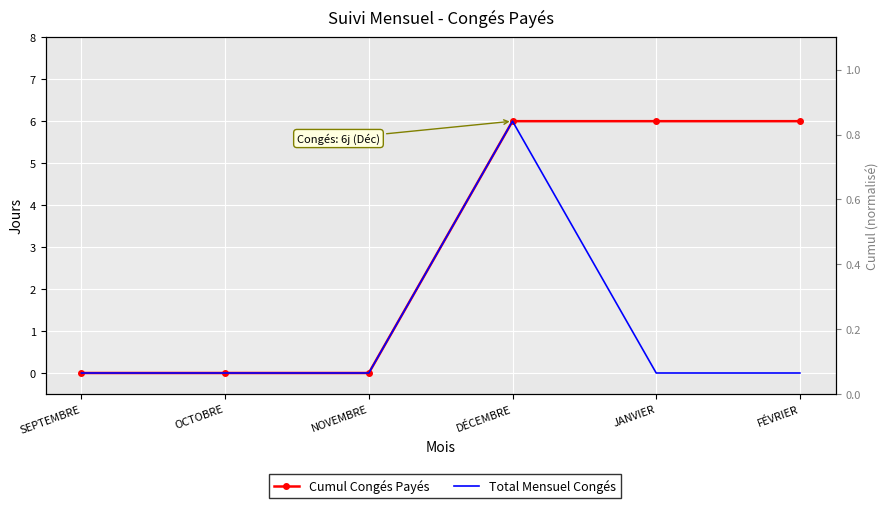

True or false: Cumul Congés Payés and Total Mensuel Congés intersect in this chart.

False